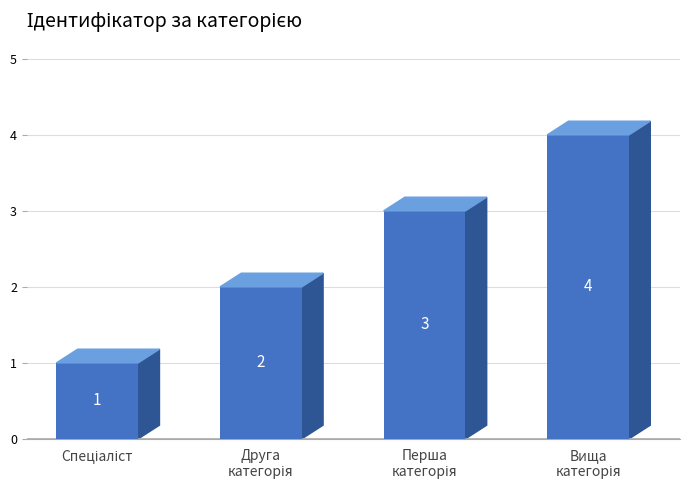

What is the value of the 1st bar from the left?

1